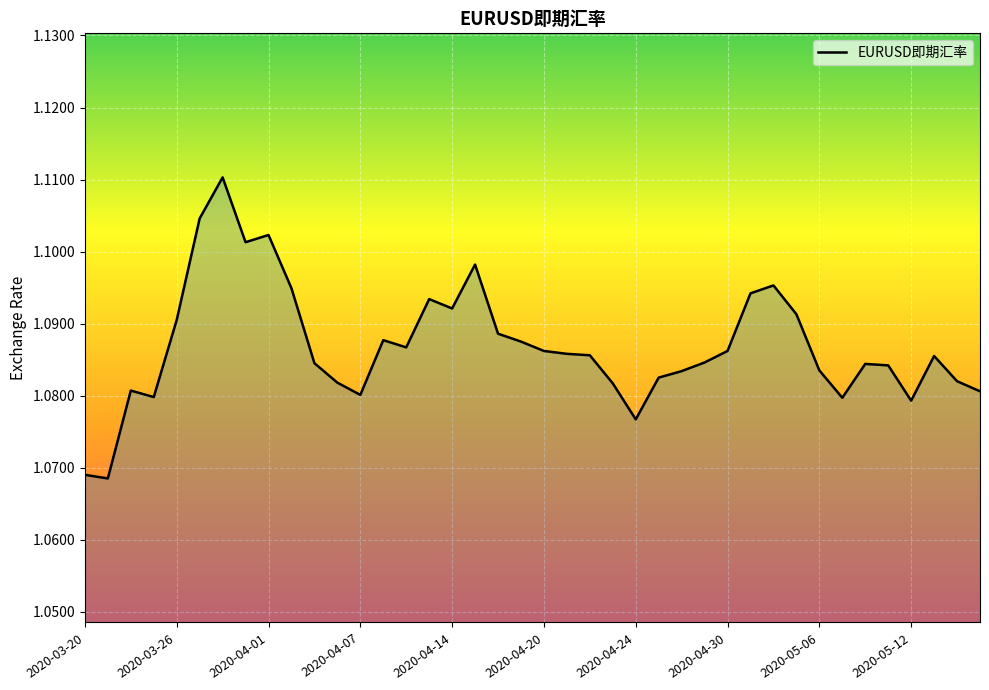

Is this an area chart (filled region under the line)?

Yes